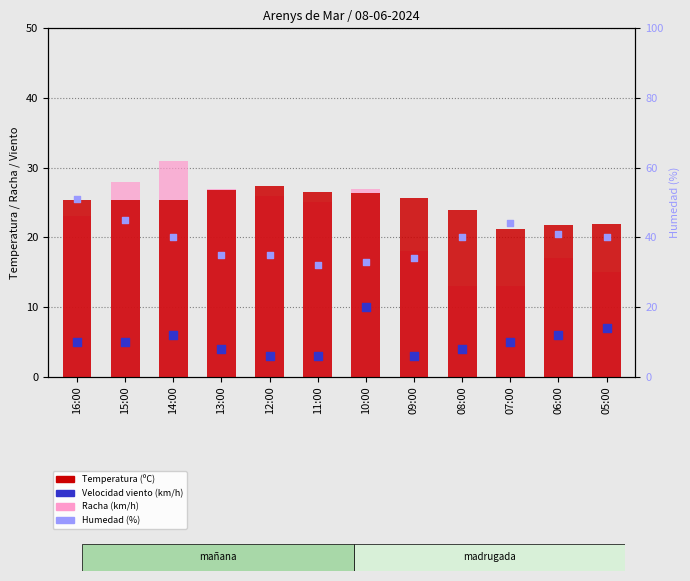

Which series has the largest total across all categories?

Humedad (%)